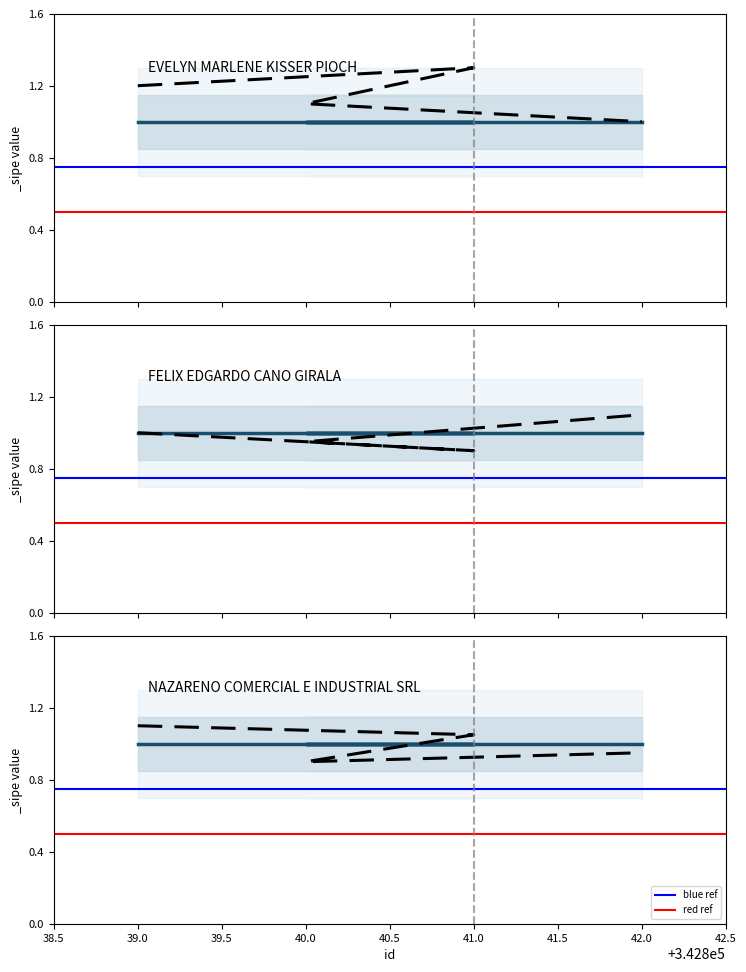

Which series has the largest total across all categories?

blue ref